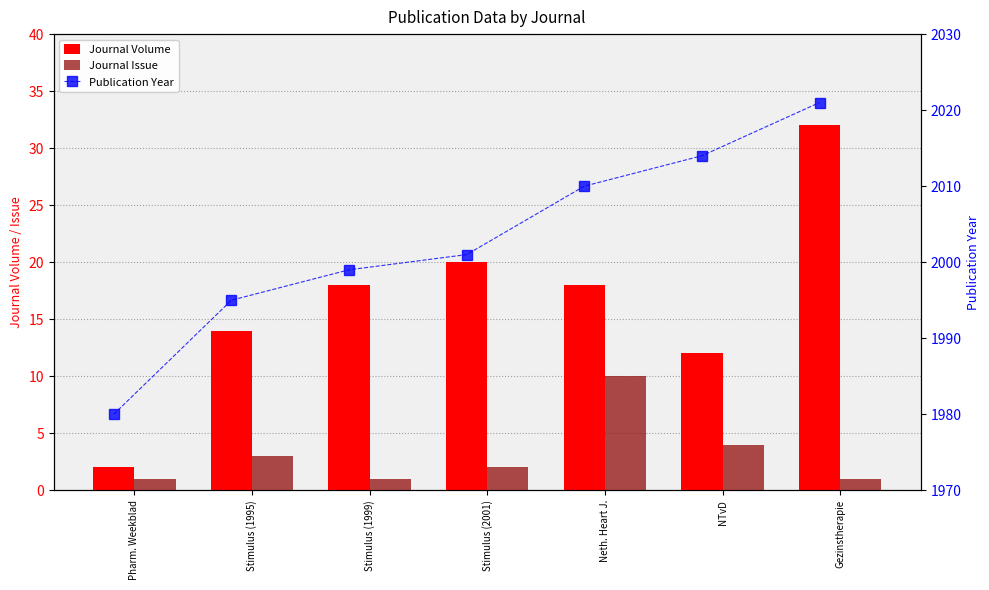

Which category has the highest value in the Publication Year series?

Gezinstherapie